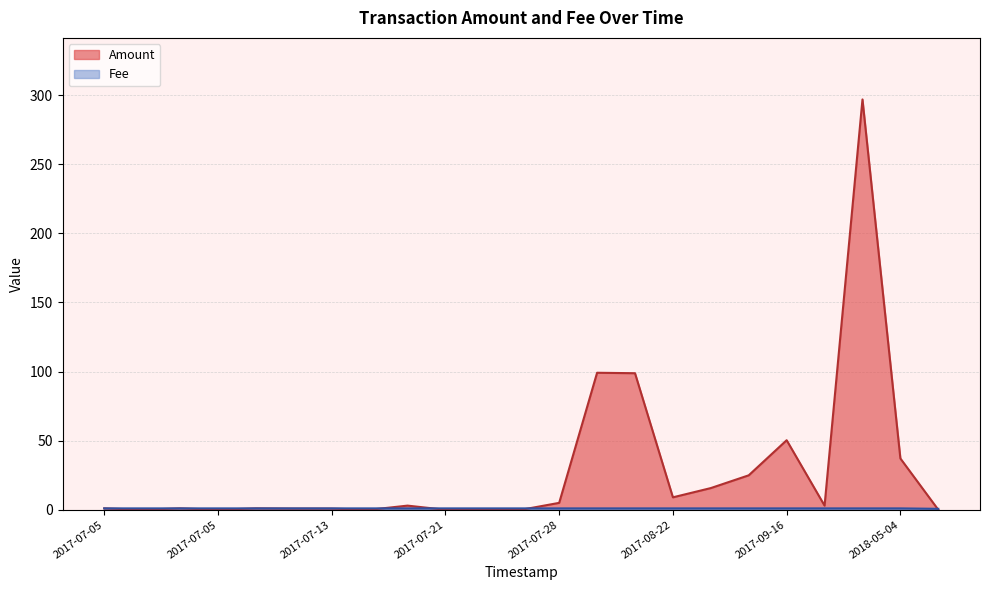

The Fee series shows 1.3 at 2017-07-05. True or false?

False